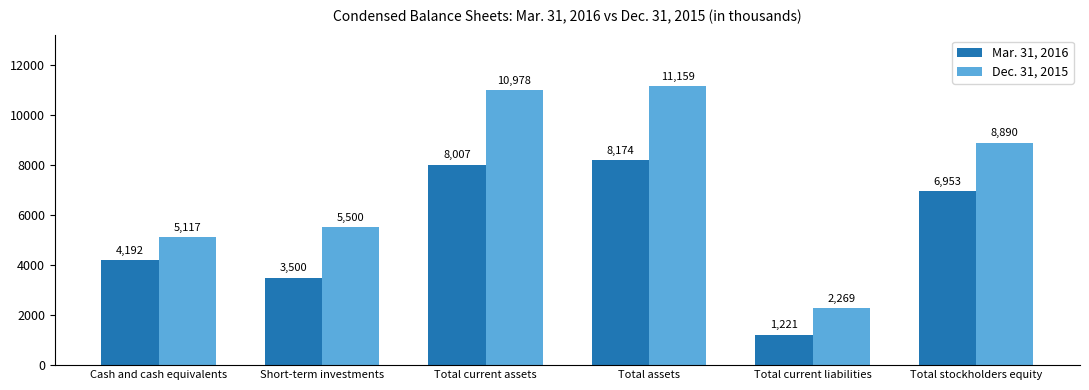

The value of Dec. 31, 2015 at Short-term investments is 2449. True or false?

False